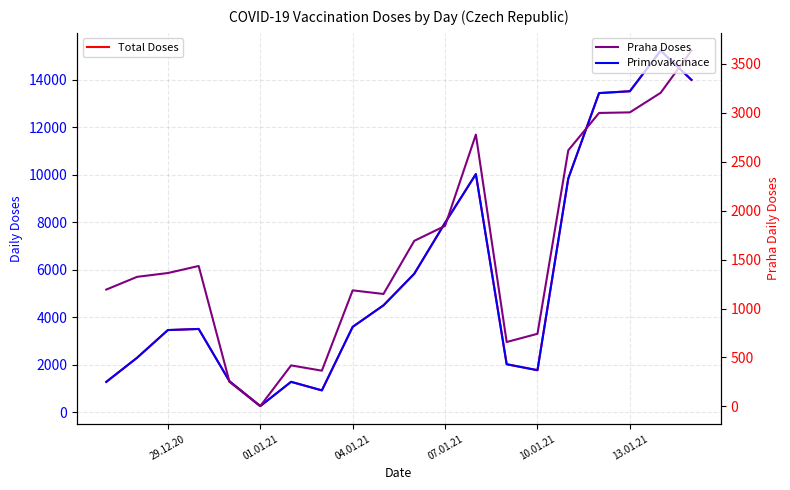

Is it true that Praha Doses equals 684 at 6?

False